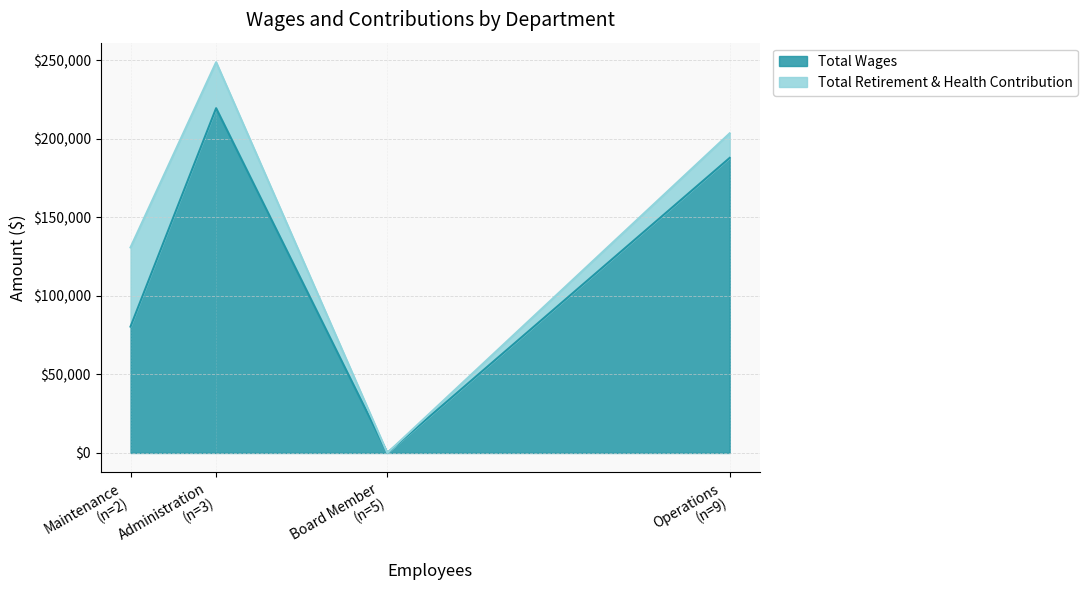

What is the highest value of the Total Wages series?

219519